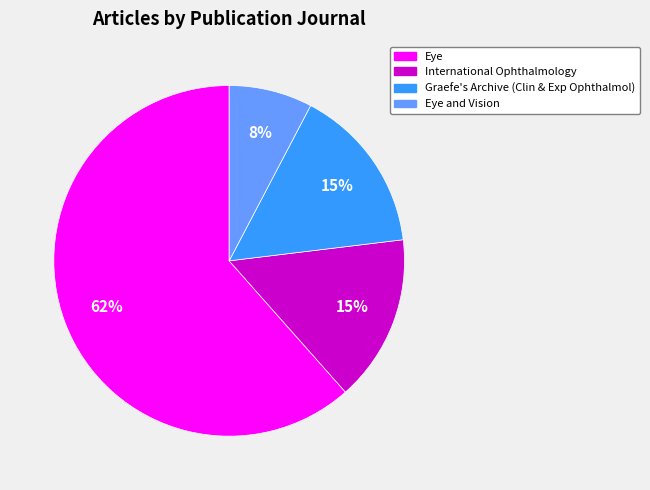

To the nearest percent, what portion does International Ophthalmology represent?

15%